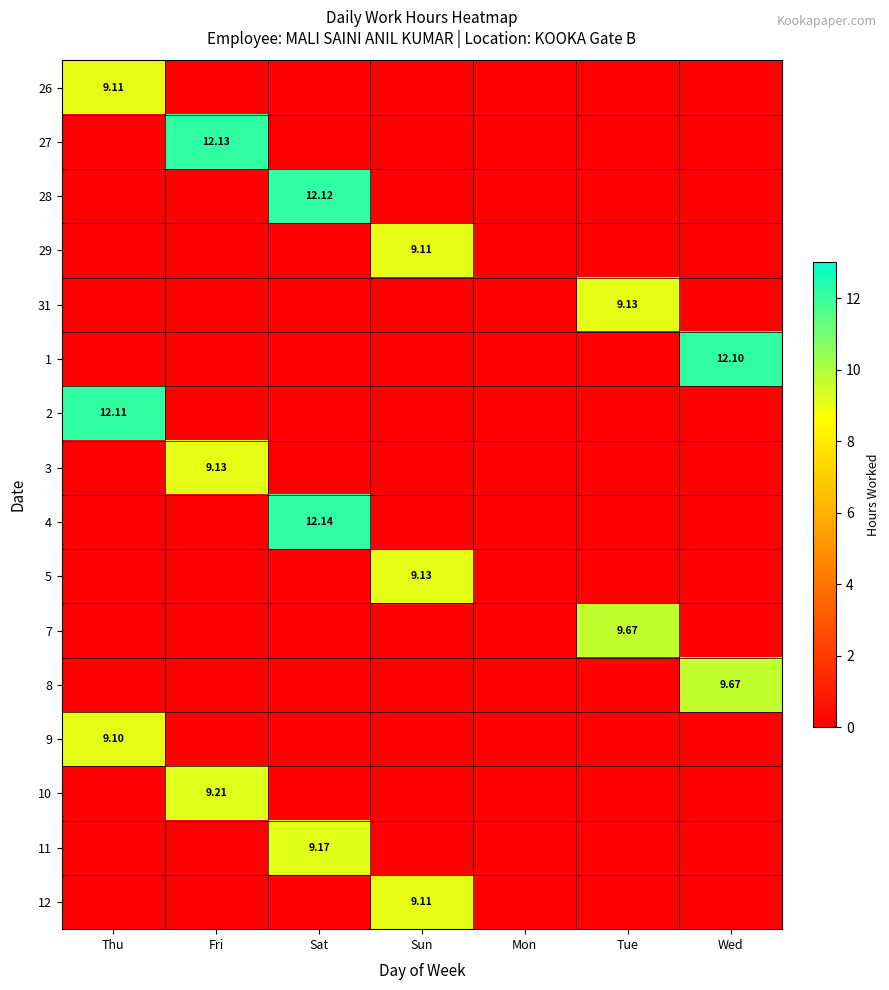

Which category has the lowest value across all series?

Fri